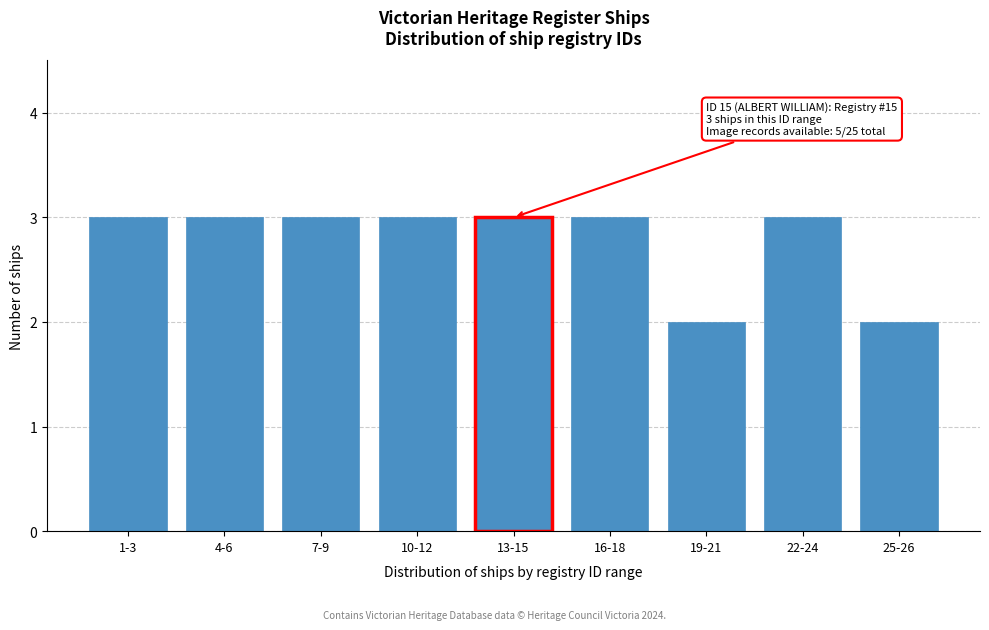

Reading right to left, transcribe all the data shown in this chart.

2	3	2	3	3	3	3	3	3